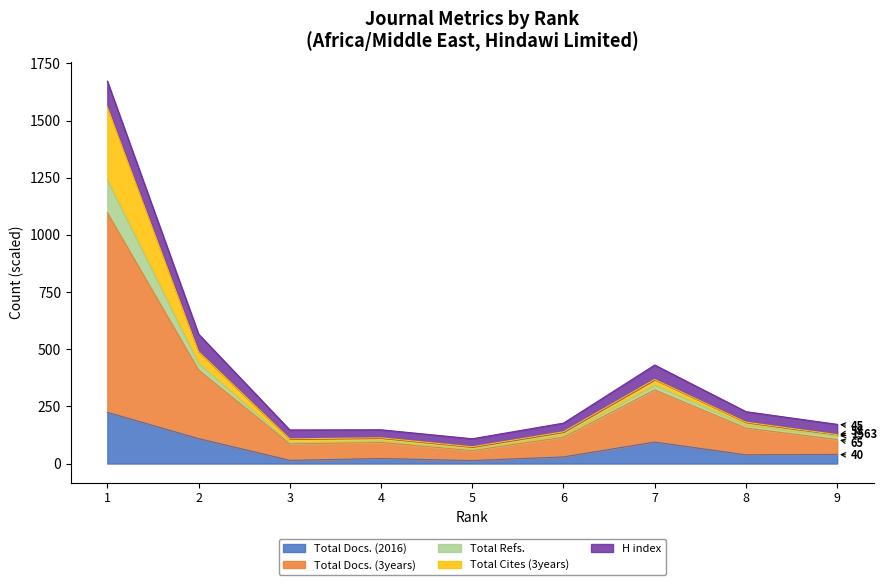

The value of Total Docs. (3years) at 5 is 30.7. True or false?

False